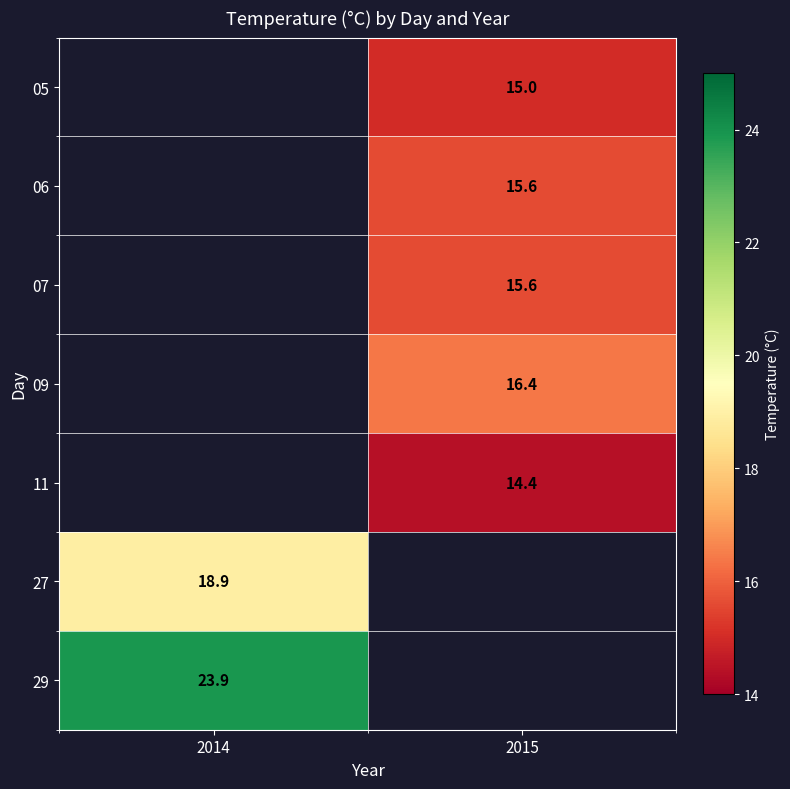

Is it true that 05 equals 15.0 at 2015?

True